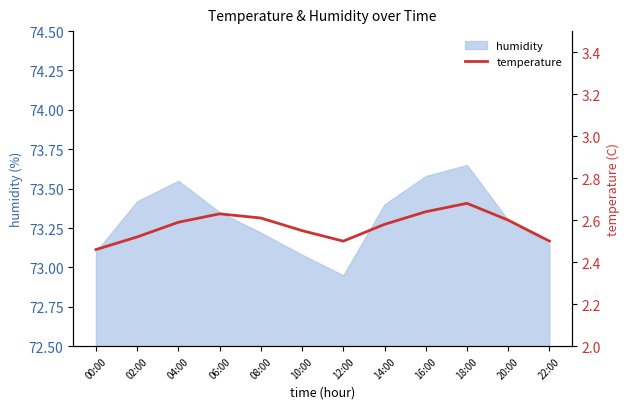

At which label does humidity first exceed 73?

00:00